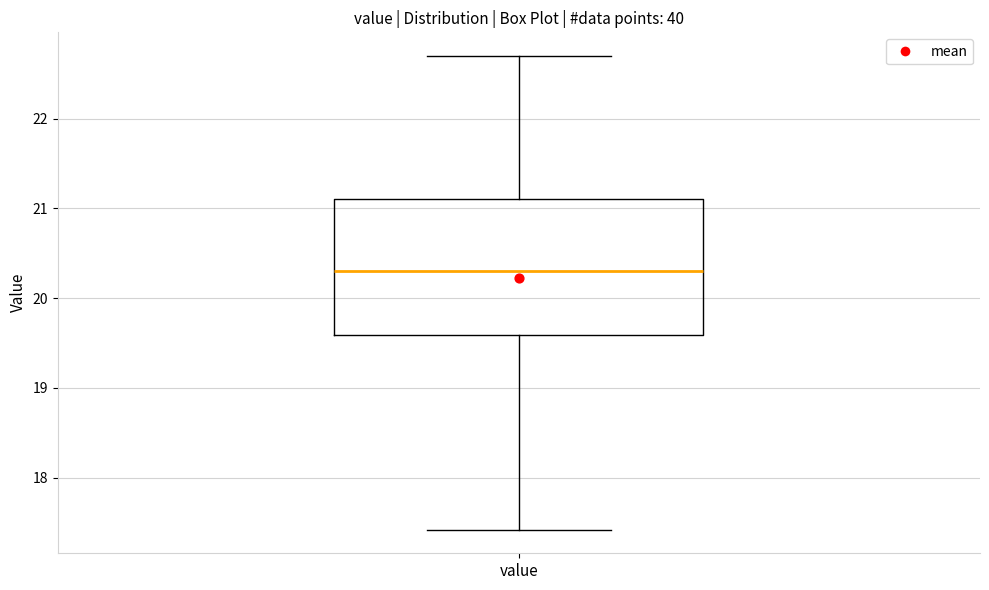

Transcribe this box plot: give where the median line is, the range the box spans, and where the two whiskers end, as read against the y-axis. The values are not printed on the chart, so give them approximately, as read against the axis.

median 20.3, box 19.6 to 21.1, whiskers 17.4 to 22.7